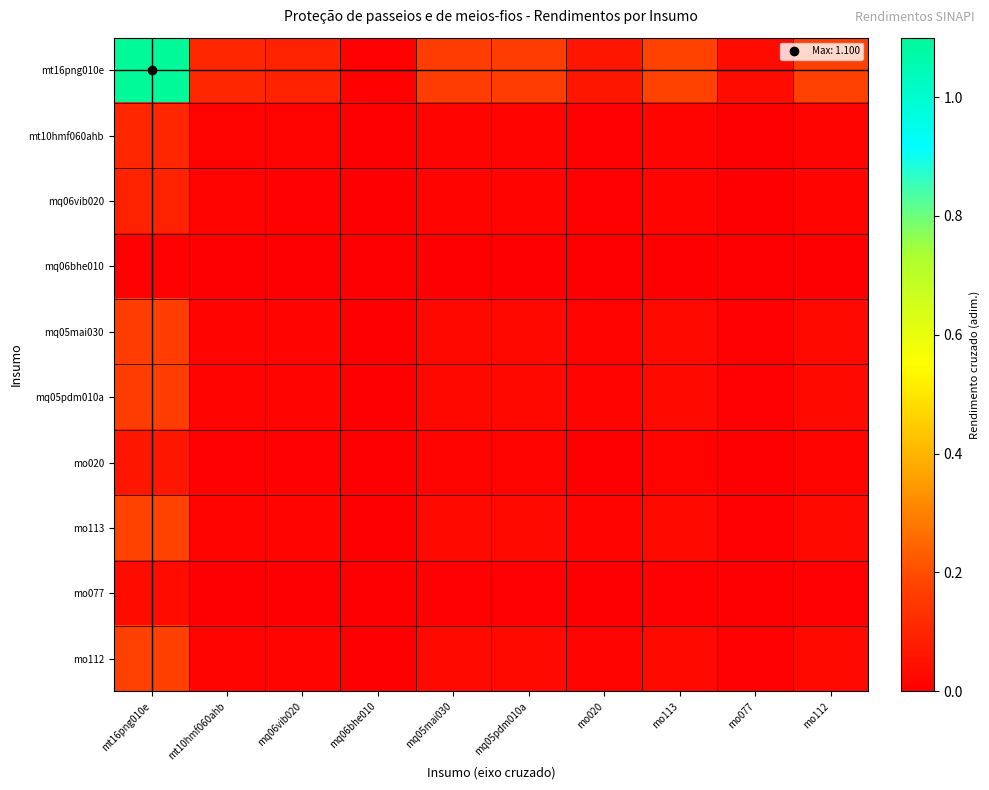

Rank the series at mq06bhe010 from highest to lowest value.

mt16png010e, mo113, mo112, mq05mai030, mq05pdm010a, mt10hmf060ahb, mq06vib020, mo020, mo077, mq06bhe010